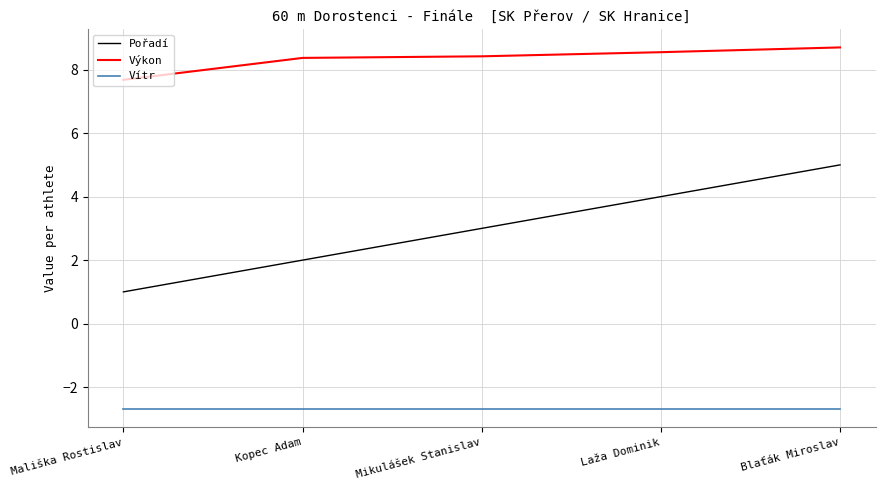

Reading left to right, transcribe all the data shown in this chart.

Pořadí: 1.0	2.0	3.0	4.0	5.0
Výkon: 7.7	8.4	8.4	8.6	8.7
Vítr: -2.7	-2.7	-2.7	-2.7	-2.7